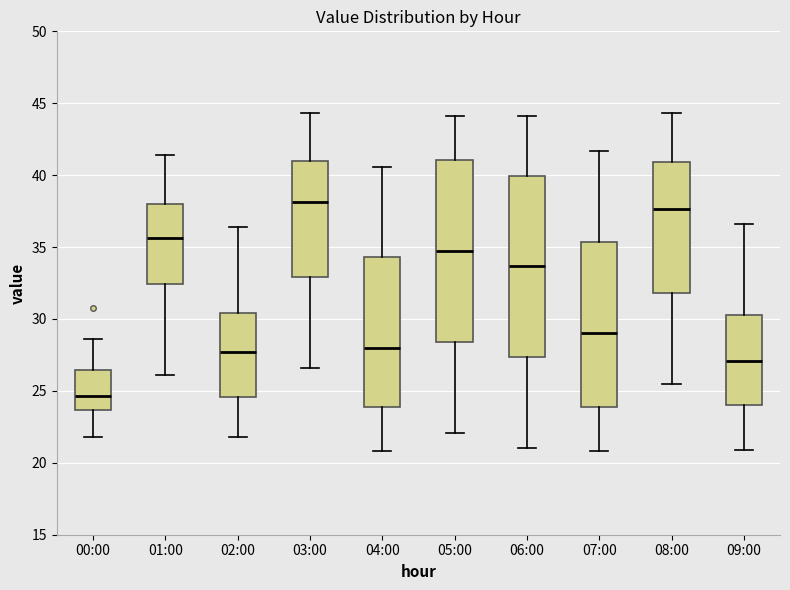

Reading left to right, transcribe this box plot: for each box, give where its median line is, the range the box spans, and where its two whiskers end, as read against the y-axis. The values are not printed on the chart, so give them approximately, as read against the axis.

00:00: median 24.5, box 23.5 to 26.5, whiskers 22.0 to 28.5
01:00: median 35.5, box 32.5 to 38.0, whiskers 26.0 to 41.5
02:00: median 27.5, box 24.5 to 30.5, whiskers 22.0 to 36.5
03:00: median 38.0, box 33.0 to 41.0, whiskers 26.5 to 44.5
04:00: median 28.0, box 24.0 to 34.5, whiskers 21.0 to 40.5
05:00: median 35.0, box 28.5 to 41.0, whiskers 22.0 to 44.0
06:00: median 33.5, box 27.5 to 40.0, whiskers 21.0 to 44.0
07:00: median 29.0, box 24.0 to 35.5, whiskers 21.0 to 41.5
08:00: median 37.5, box 32.0 to 41.0, whiskers 25.5 to 44.5
09:00: median 27.0, box 24.0 to 30.5, whiskers 21.0 to 36.5